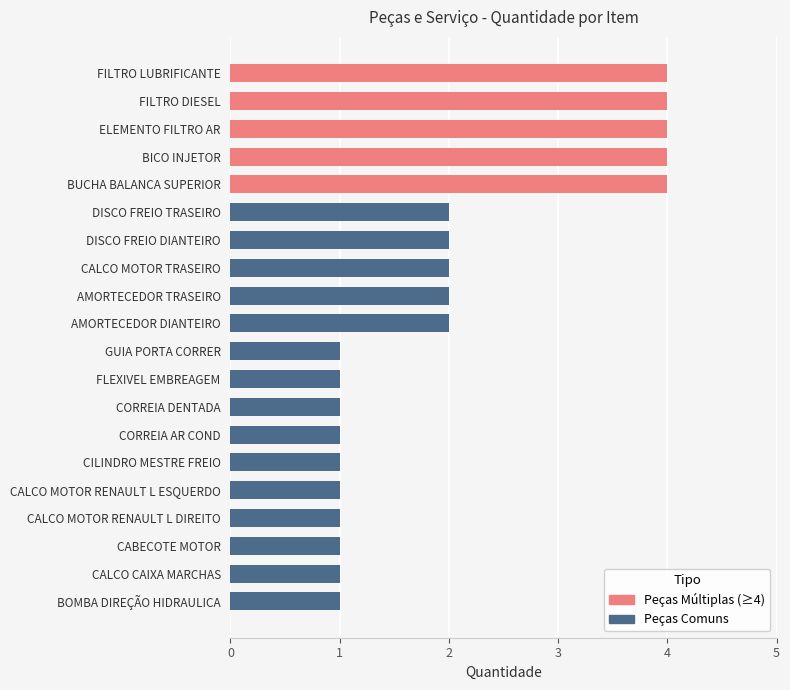

The value at DISCO FREIO TRASEIRO is 3. True or false?

False